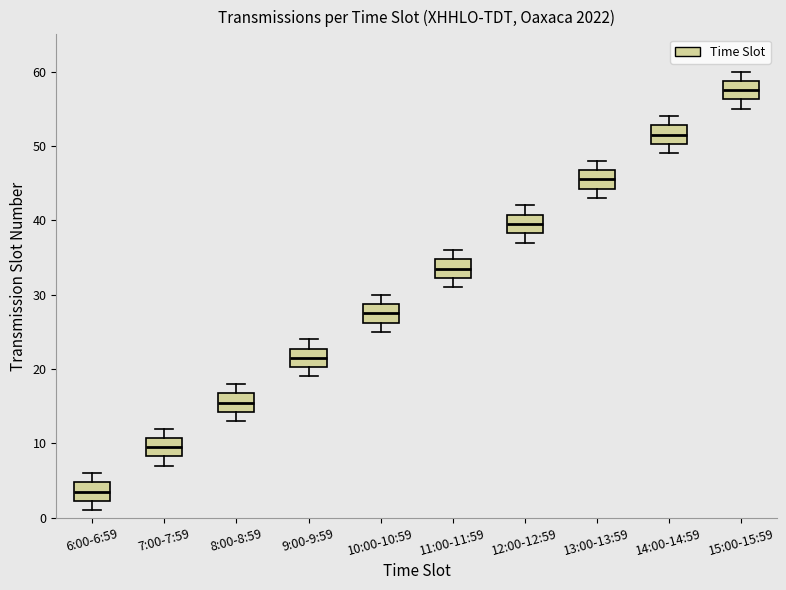

Reading left to right, read every box against the y-axis: the position of its median line, the range the box covers, and the ends of its whiskers. The values are not printed on the chart, so give them approximately, as read against the axis.

6:00-6:59: median 4, box 2 to 5, whiskers 1 to 6
7:00-7:59: median 10, box 8 to 11, whiskers 7 to 12
8:00-8:59: median 16, box 14 to 17, whiskers 13 to 18
9:00-9:59: median 22, box 20 to 23, whiskers 19 to 24
10:00-10:59: median 28, box 26 to 29, whiskers 25 to 30
11:00-11:59: median 34, box 32 to 35, whiskers 31 to 36
12:00-12:59: median 40, box 38 to 41, whiskers 37 to 42
13:00-13:59: median 46, box 44 to 47, whiskers 43 to 48
14:00-14:59: median 52, box 50 to 53, whiskers 49 to 54
15:00-15:59: median 58, box 56 to 59, whiskers 55 to 60